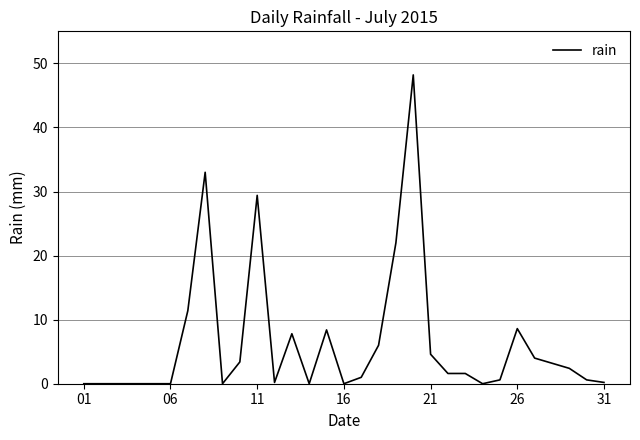

What is the maximum value shown in the chart?

48.2